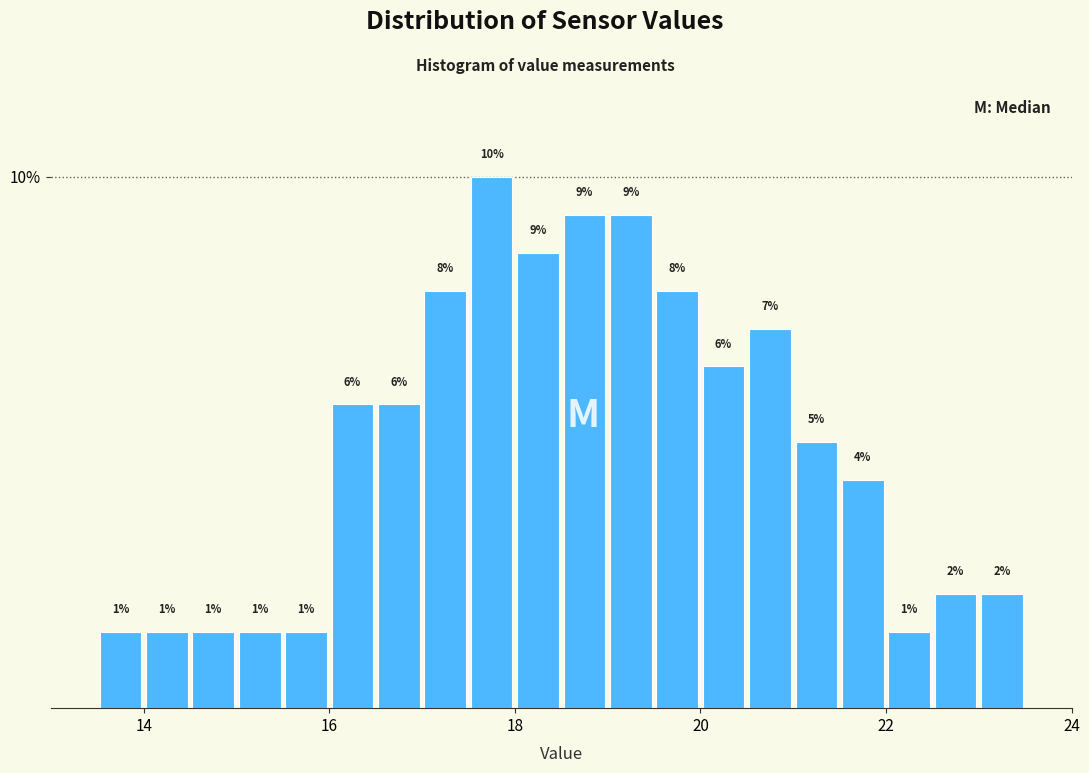

Around what value on the x-axis is the tallest bar? Give the approximate position of its centre, as read against the axis.

17.8